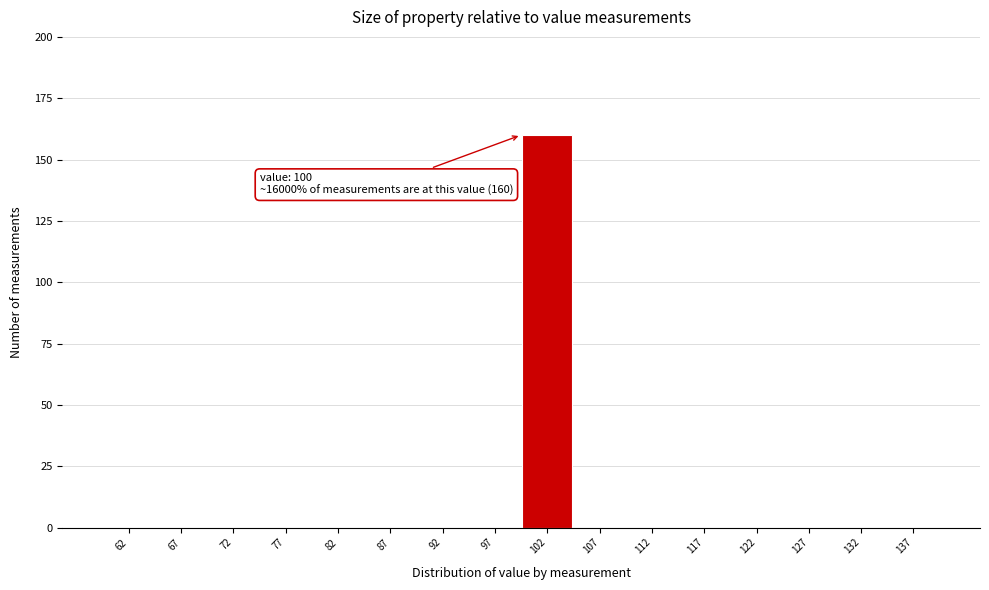

Which range on the x-axis has the tallest bar?

100 to 105